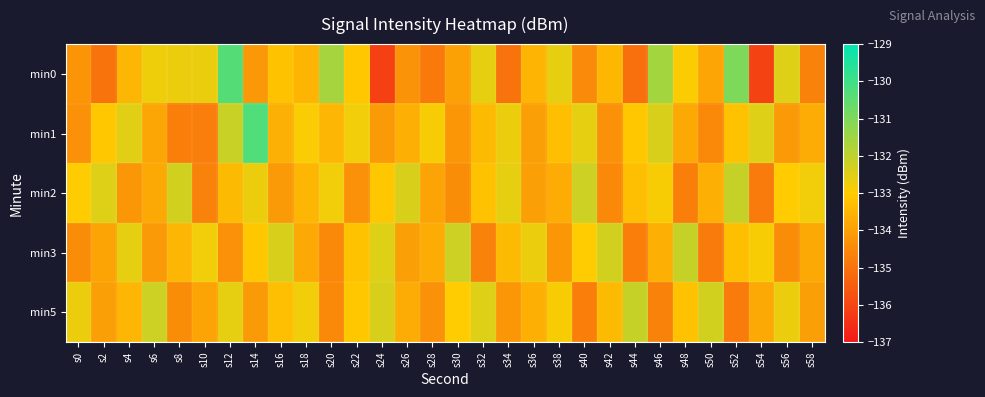

At which category does the chart reach its peak across all series?

s14